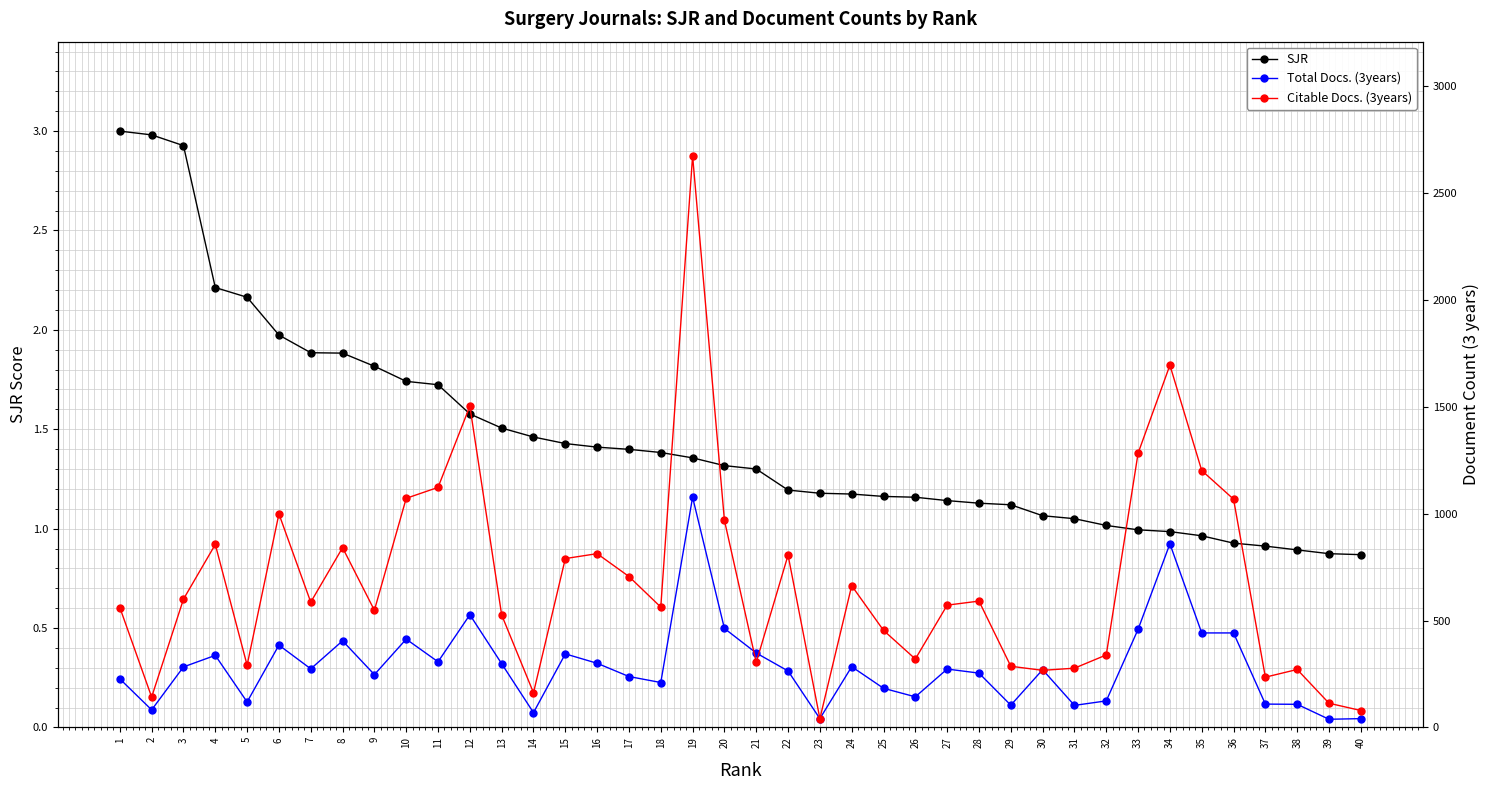

How many series are shown in this chart?

3